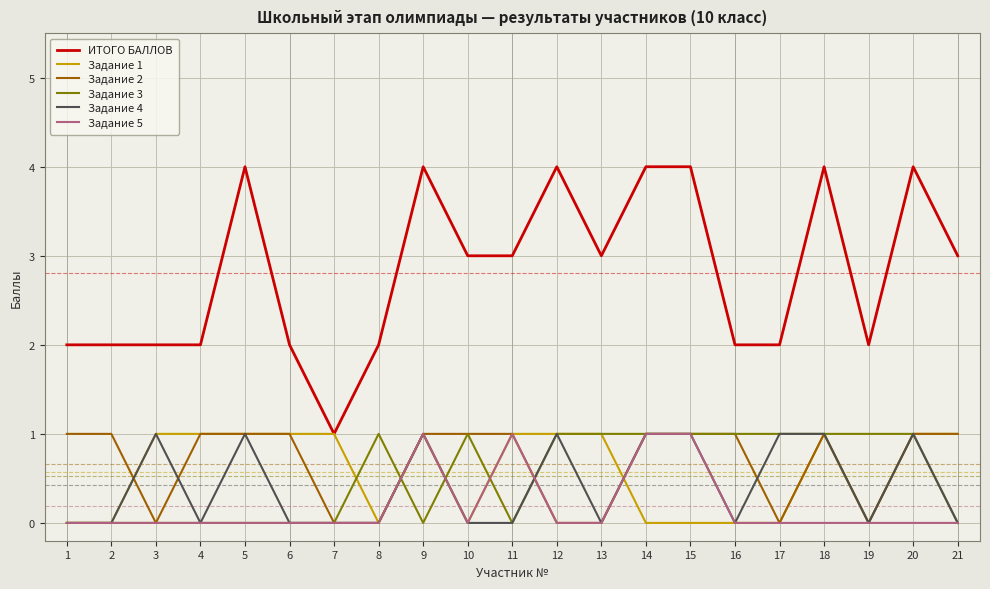

The value of ИТОГО БАЛЛОВ at 4 is 1. True or false?

False